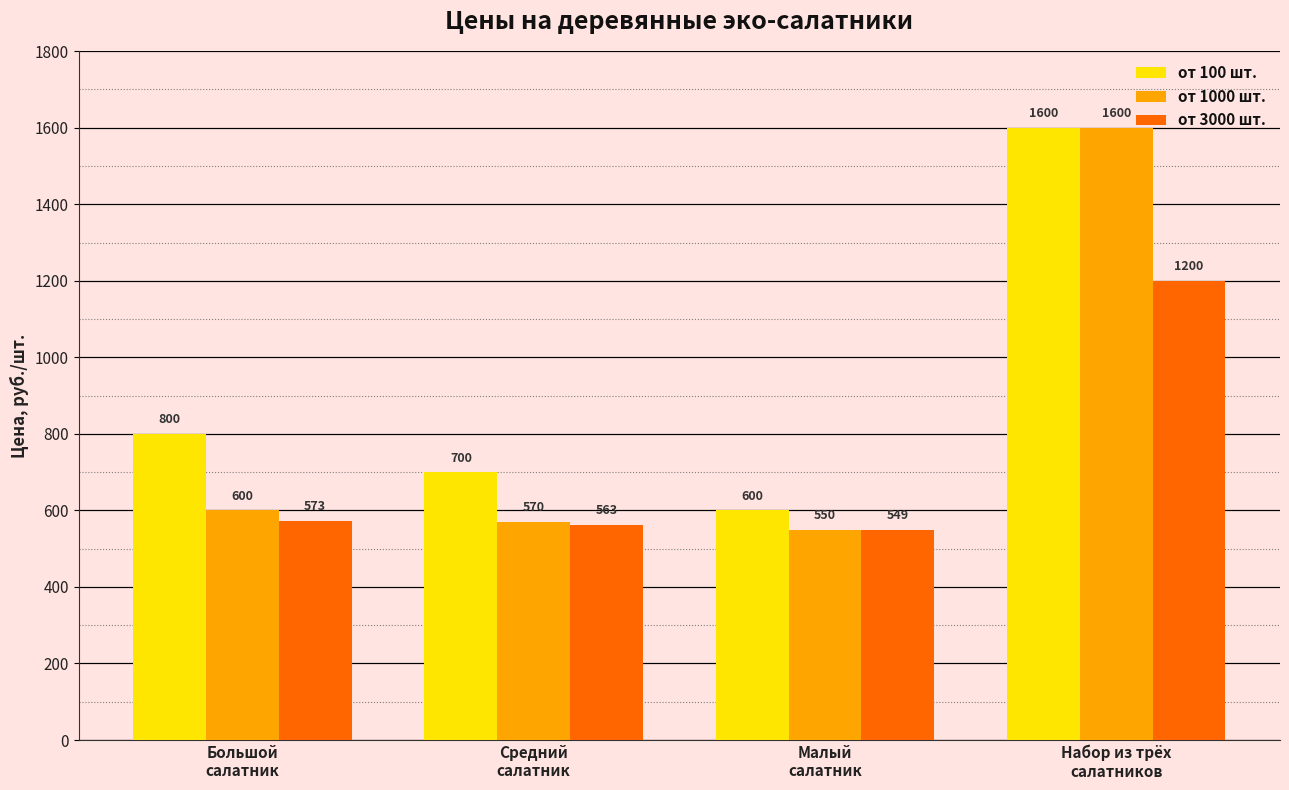

What is the average value of the от 3000 шт. series?

721.2